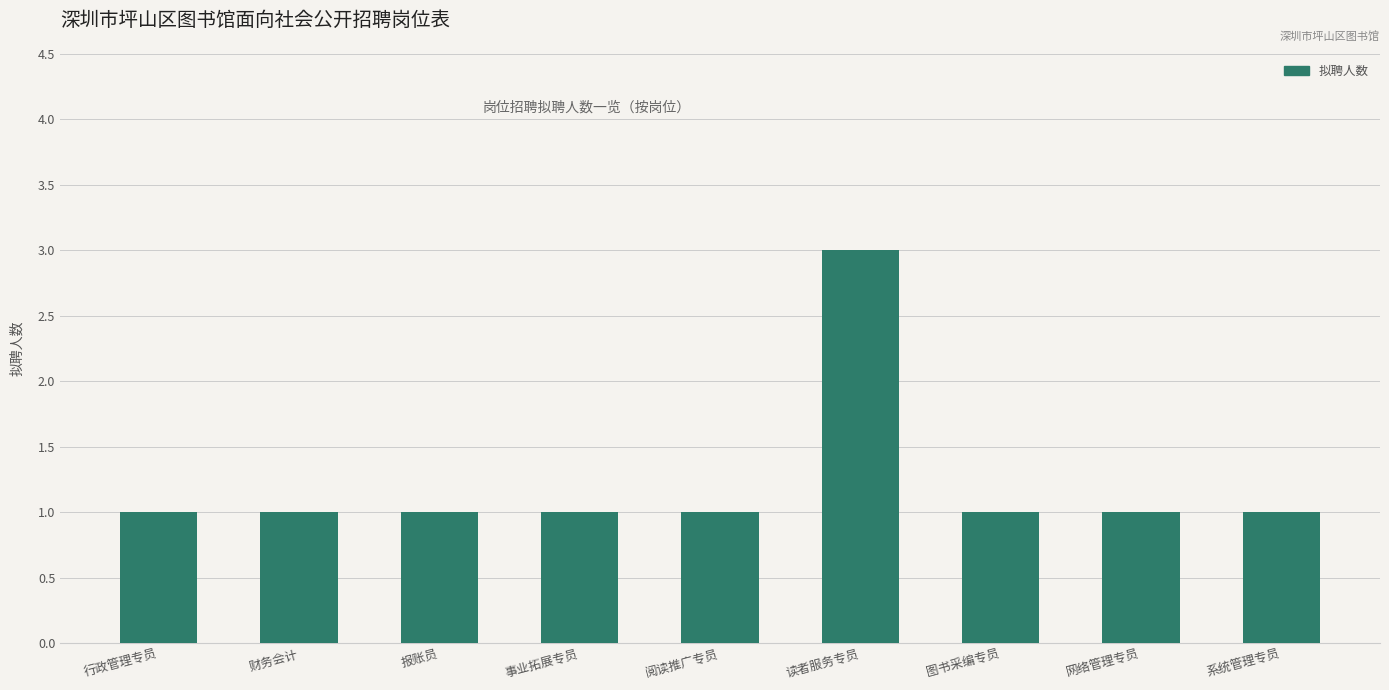

Between 网络管理专员 and 读者服务专员, which is larger?

读者服务专员